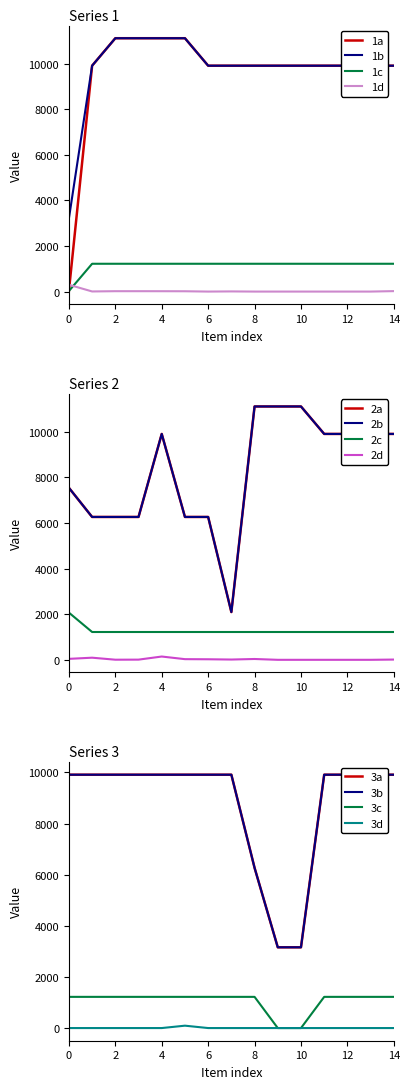

True or false: 1c and 1d cross at least once.

True